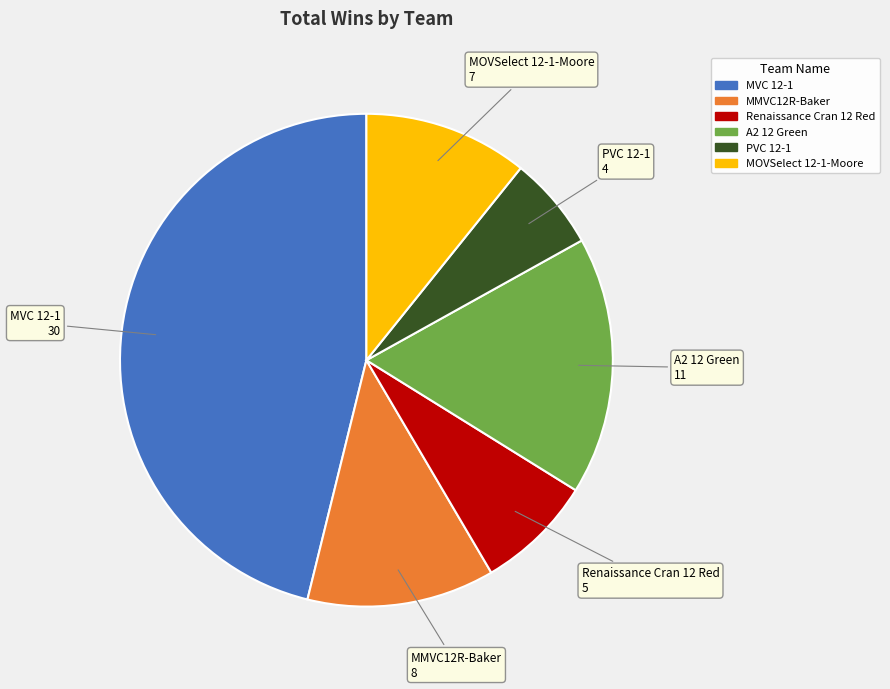

Is there a majority slice in this chart?

No